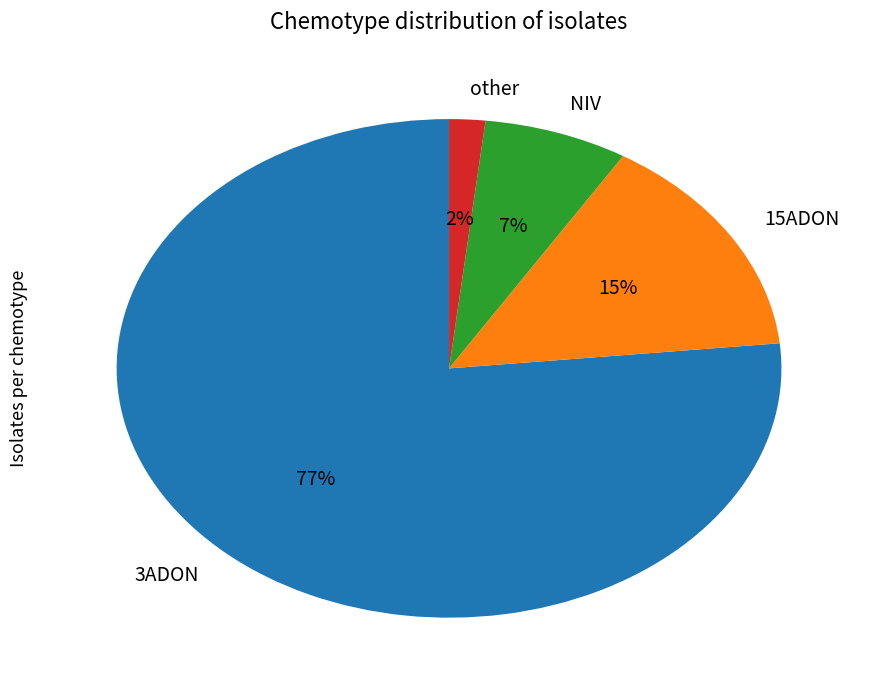

What is the smallest slice in the pie chart?

other